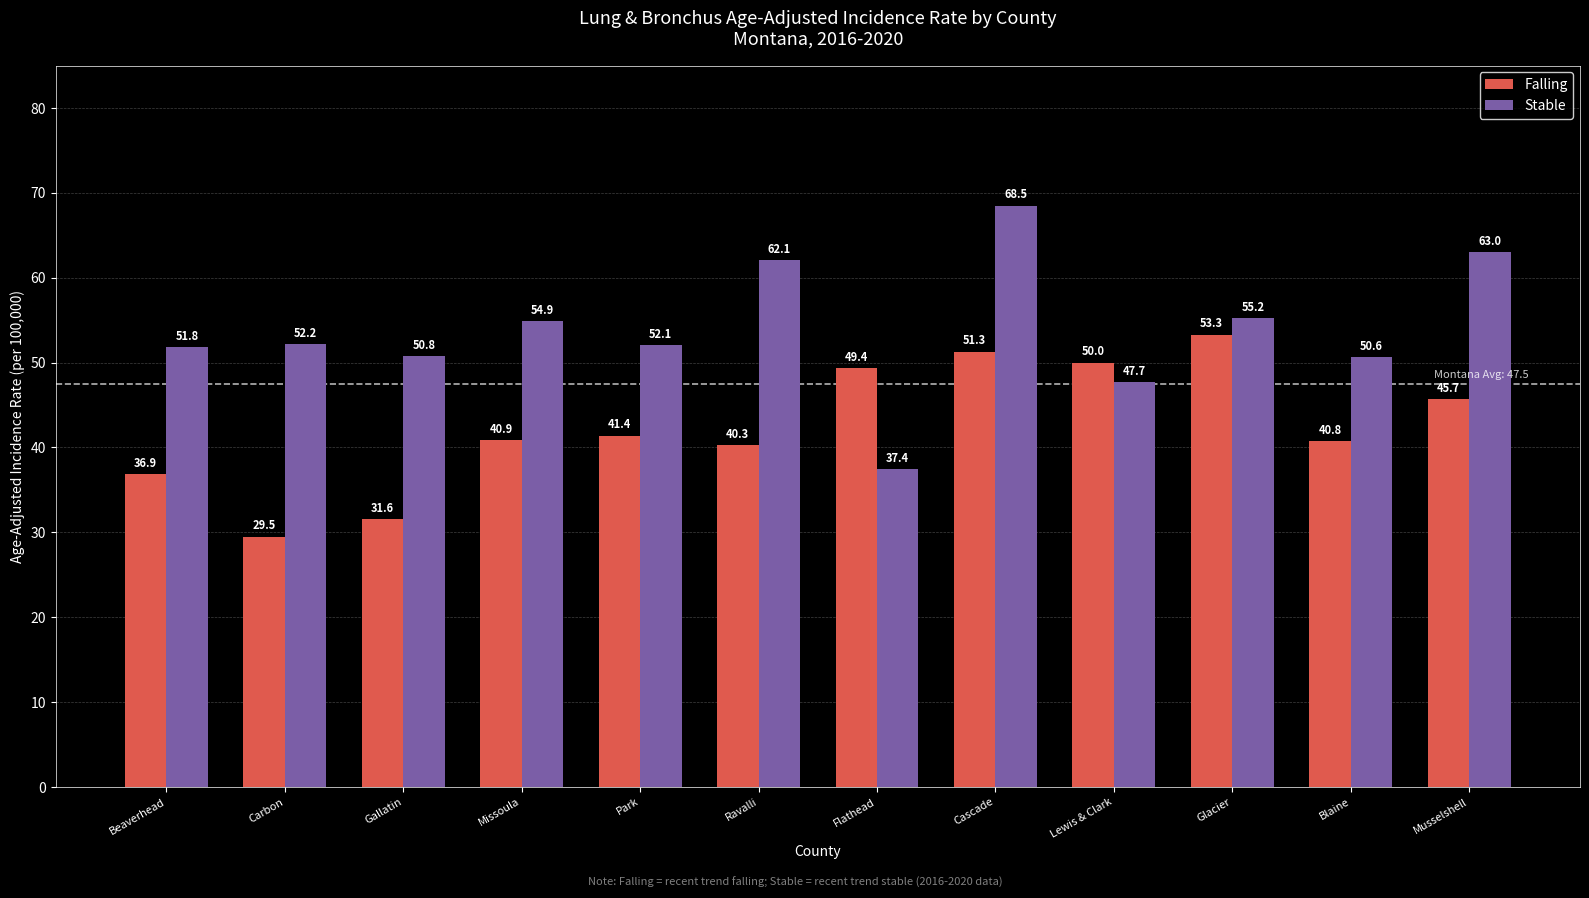

Rank the categories by Stable value from highest to lowest.

Cascade, Musselshell, Ravalli, Glacier, Missoula, Carbon, Park, Beaverhead, Gallatin, Blaine, Lewis & Clark, Flathead